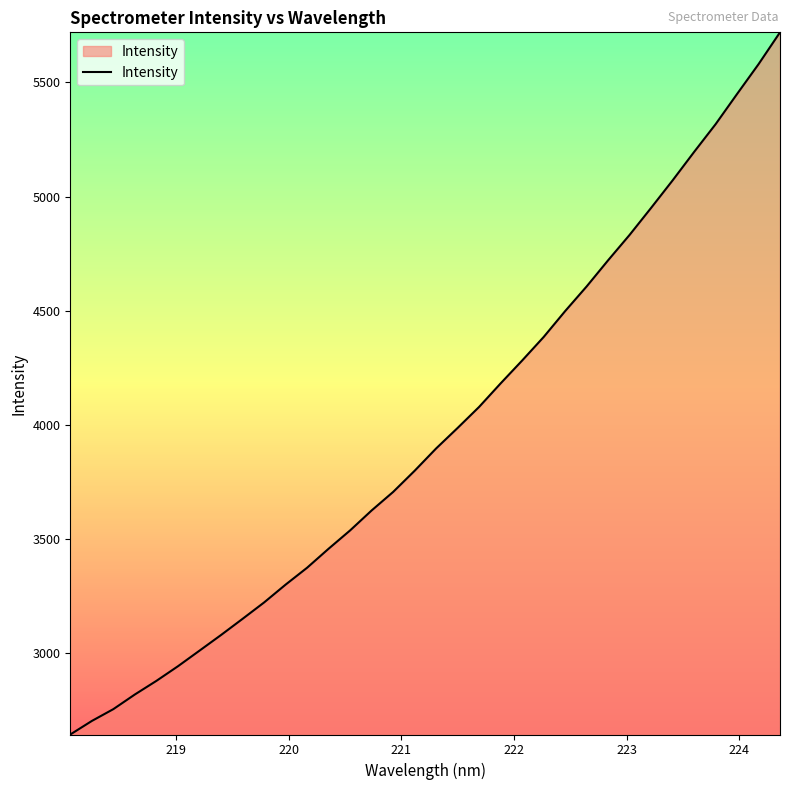

Does the chart have visible grid lines?

No